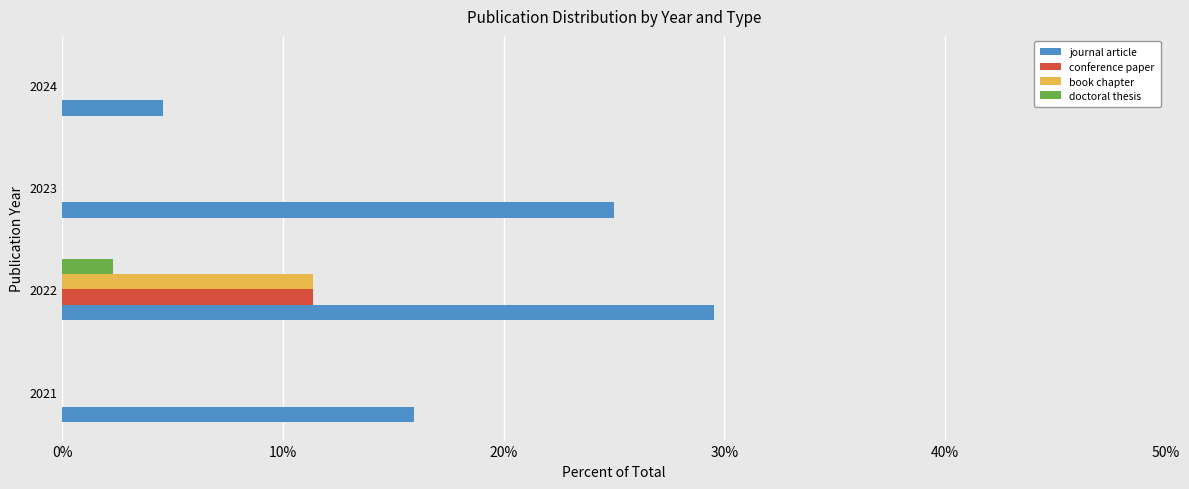

What is the sum of all doctoral thesis values?

2.3